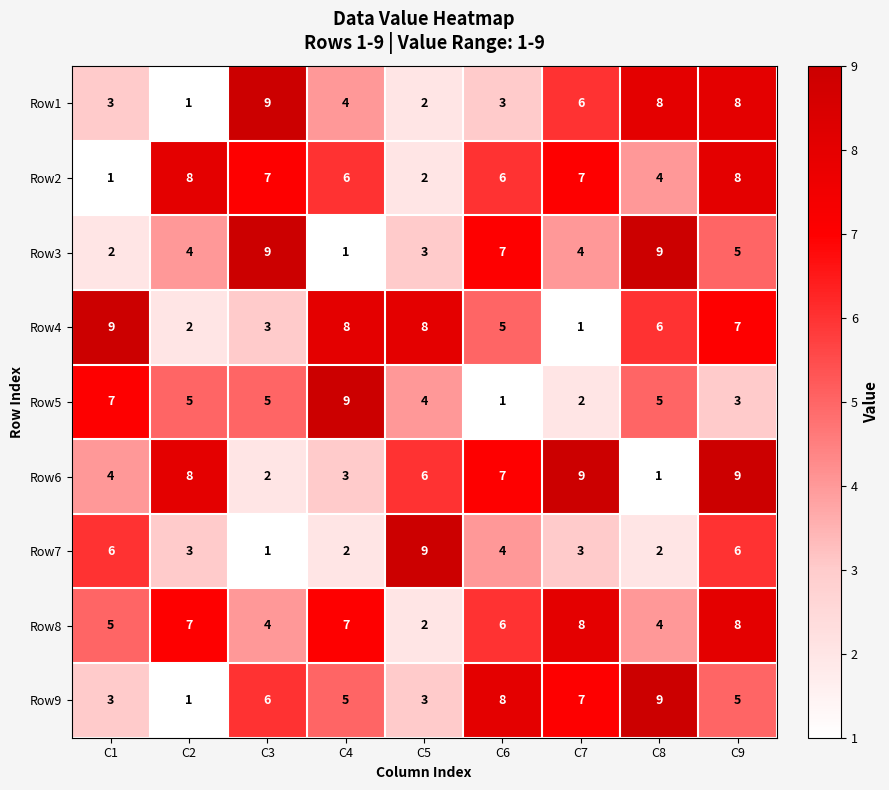

Count the number of categories in the chart.

9